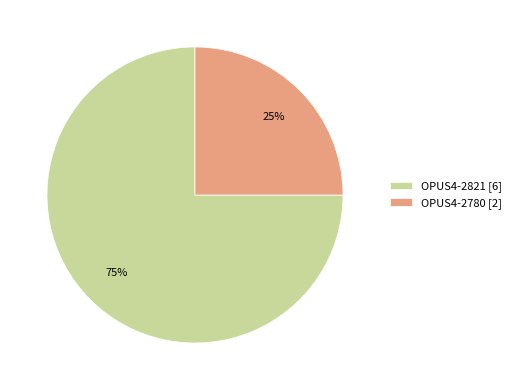

To the nearest percent, what is the average slice percentage?

50%